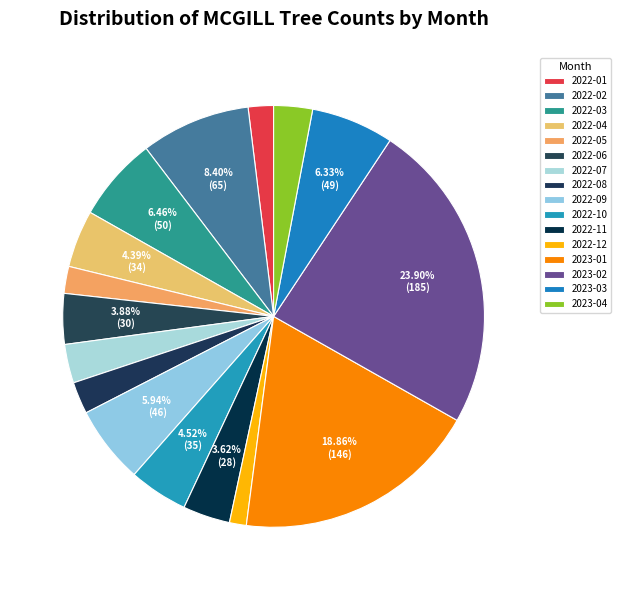

What is the change in value from 2022-03 to 2022-04?

-16